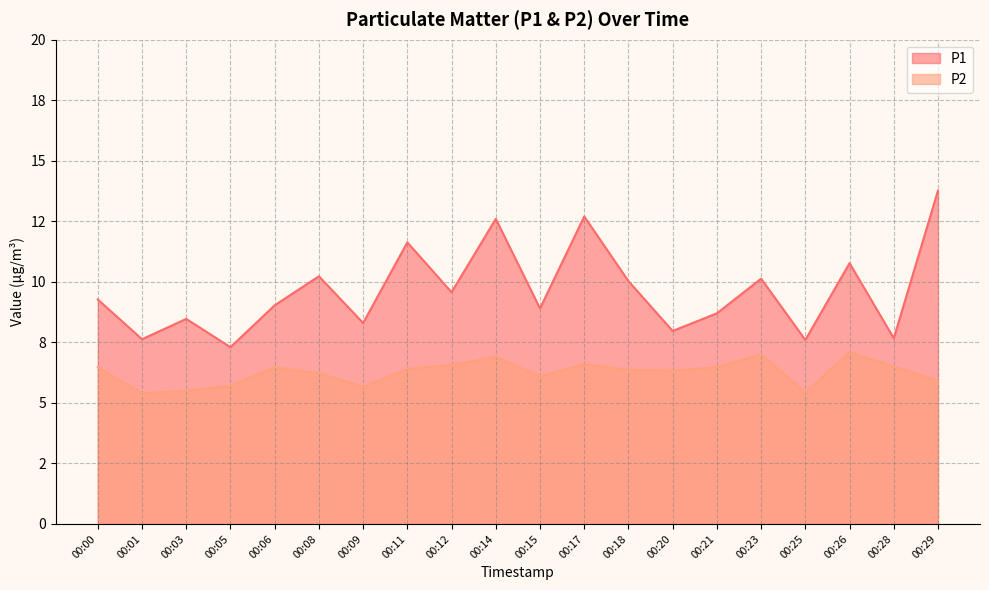

What is the sum of the P2 values at 00:05 and 00:03?

11.2